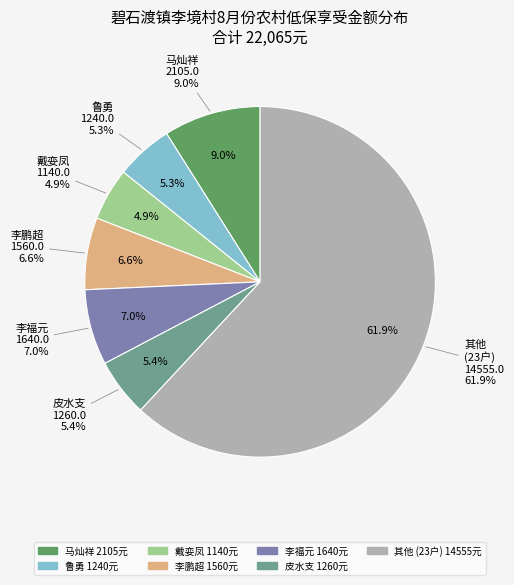

True or false: 鲁三凤 accounts for 15% of the total.

False